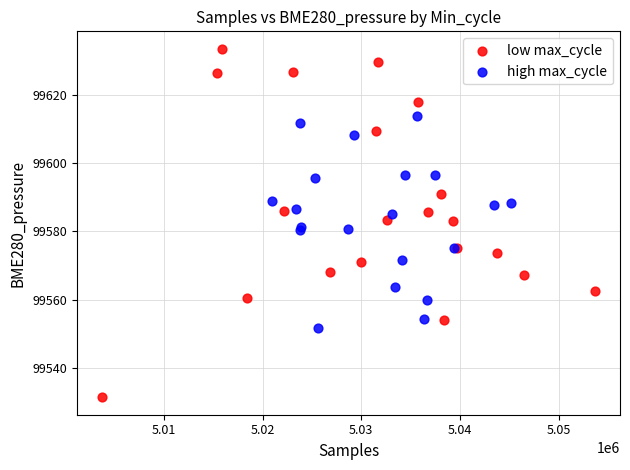

Which series has the largest Y range (max minus min)?

low max_cycle